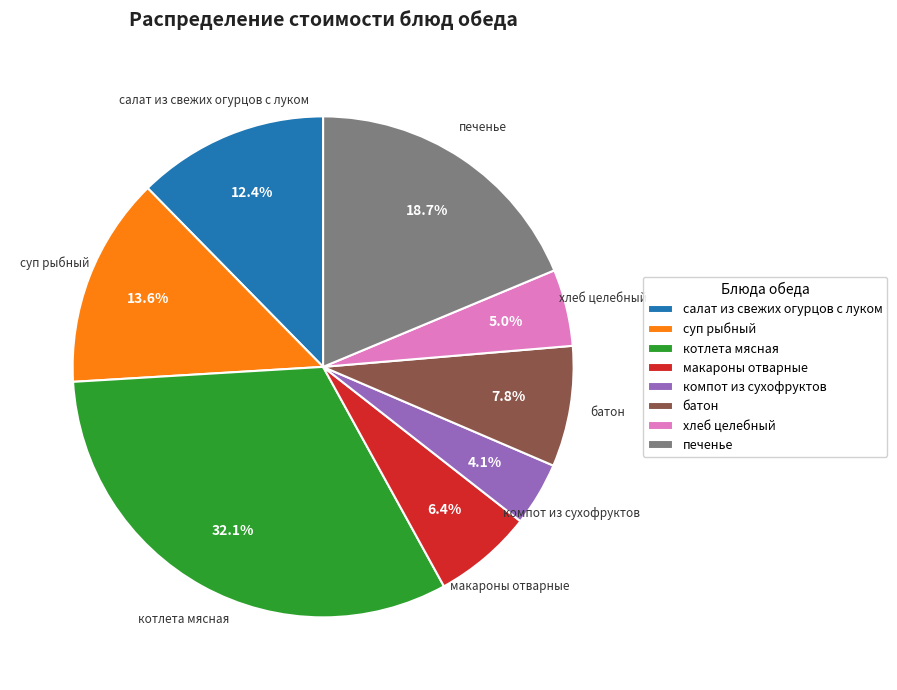

Is there any slice that represents more than half of the pie?

No